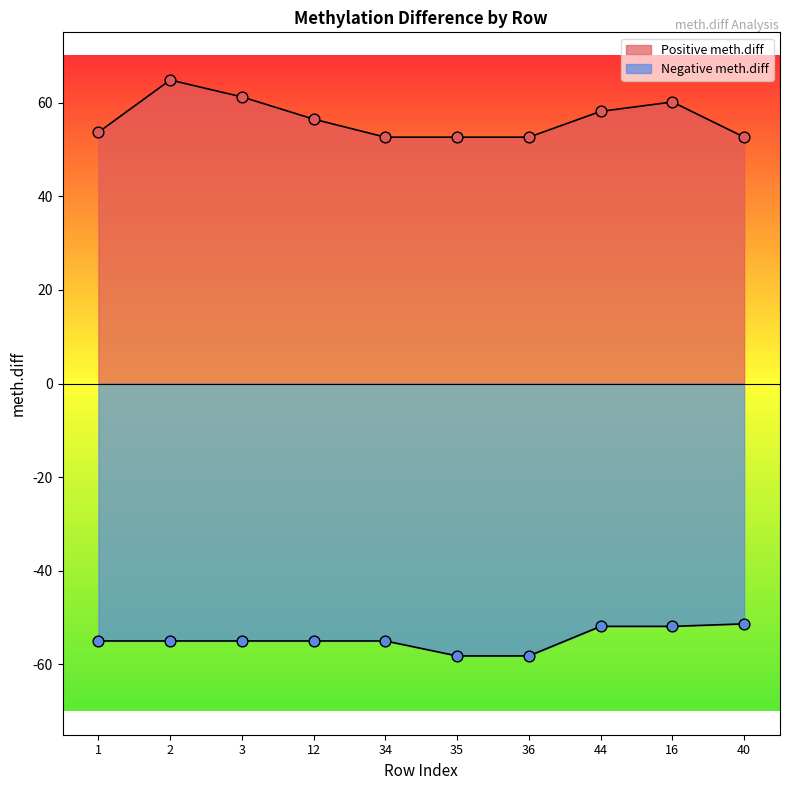

At which category is the sum across all series the highest?

2